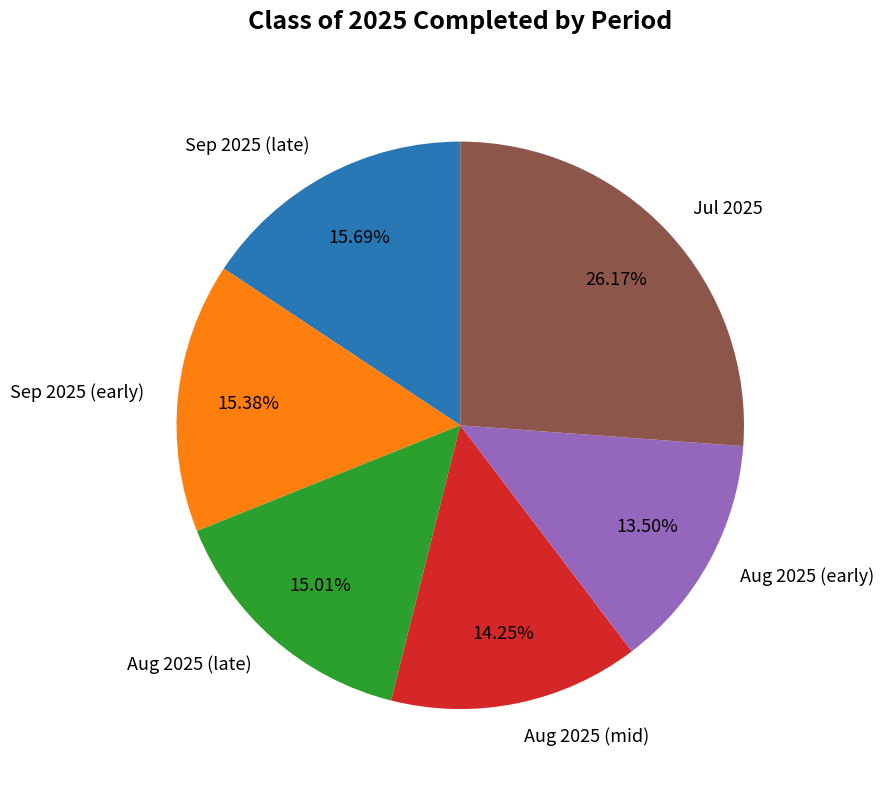

How many slices are in this pie chart?

6